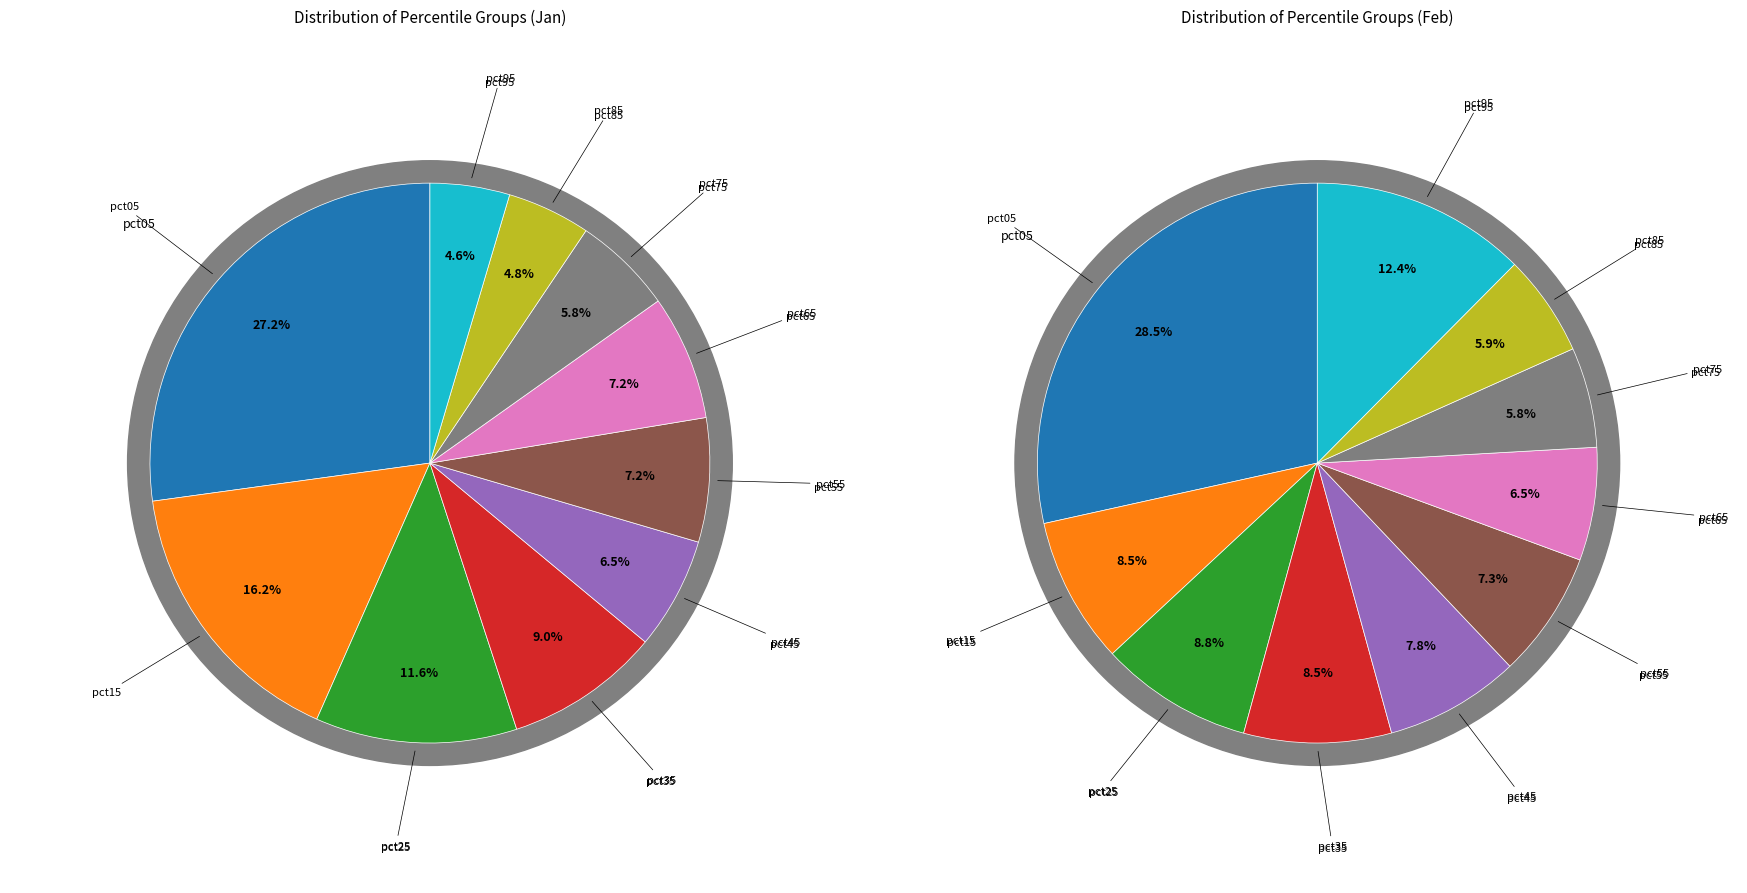

How many segments does this pie chart have?

10